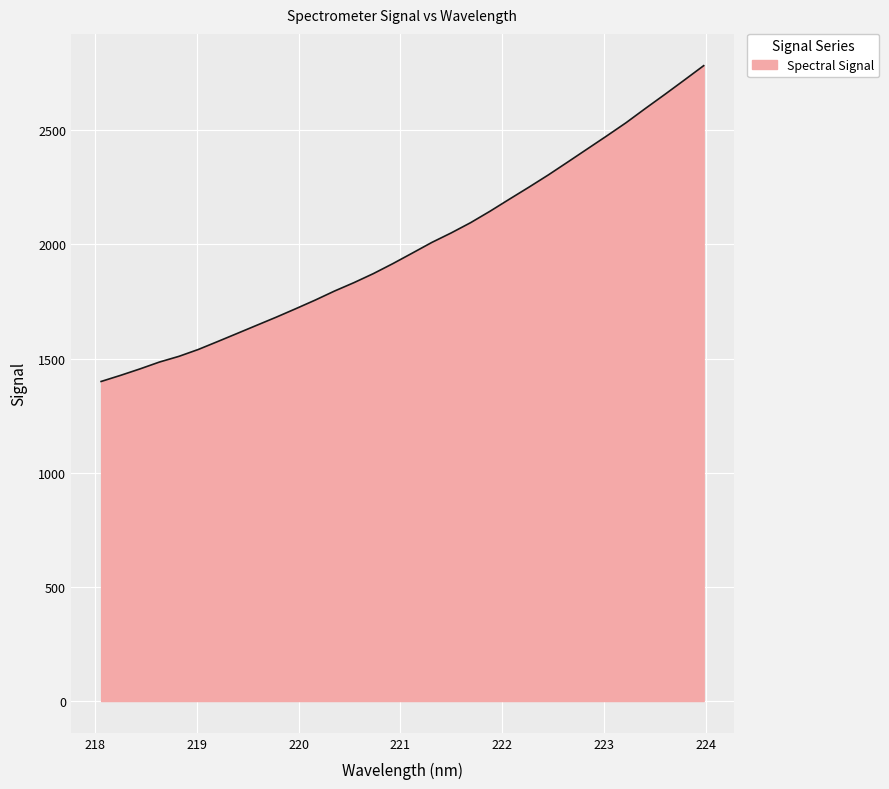

What is the average value?

1992.9